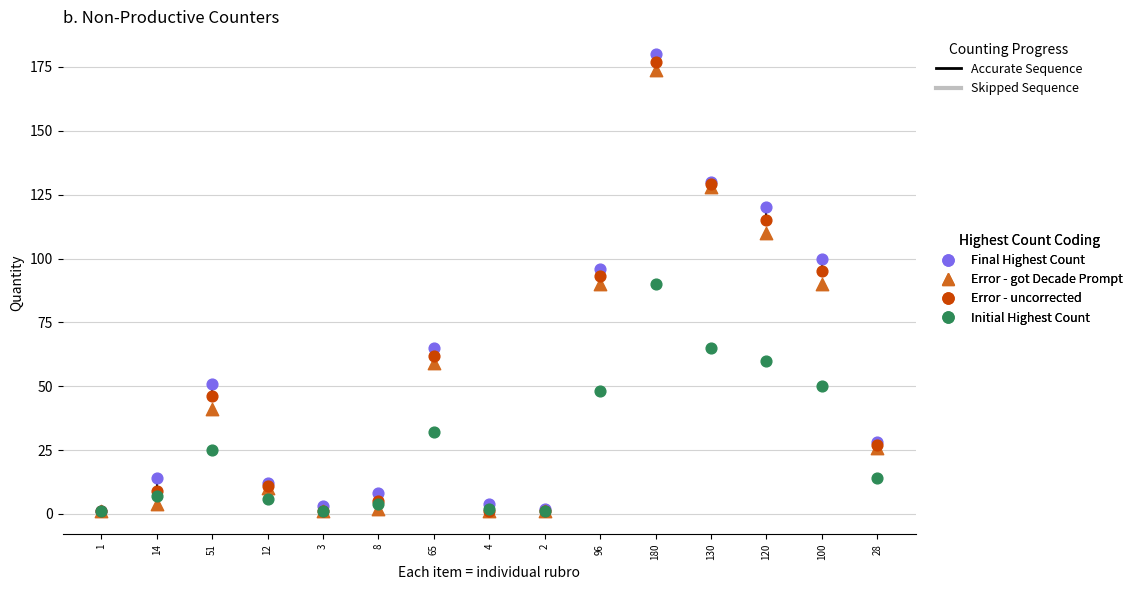

What are all the series names shown in the legend?

Final Highest Count, Error - got Decade Prompt, Error - uncorrected, Initial Highest Count